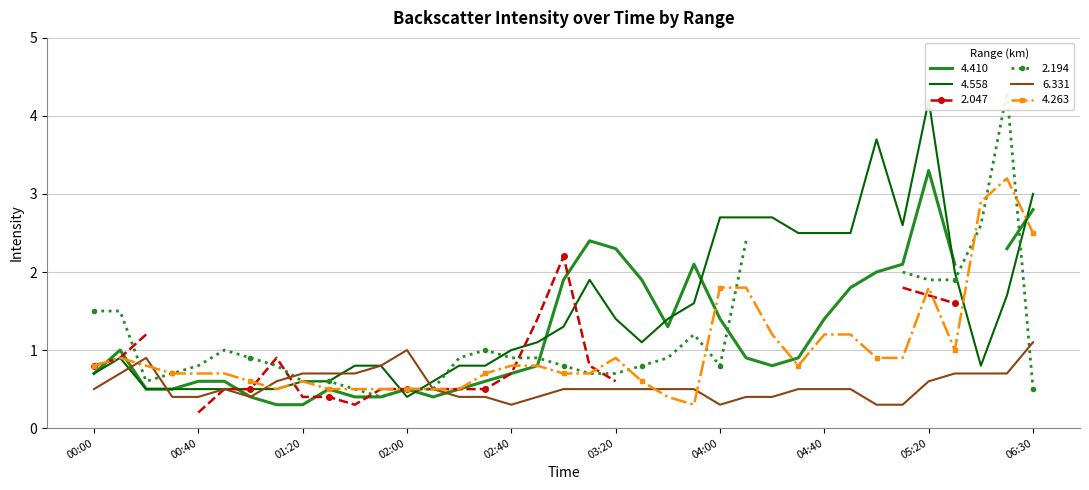

What is the highest value of the 4.263 series?

3.2